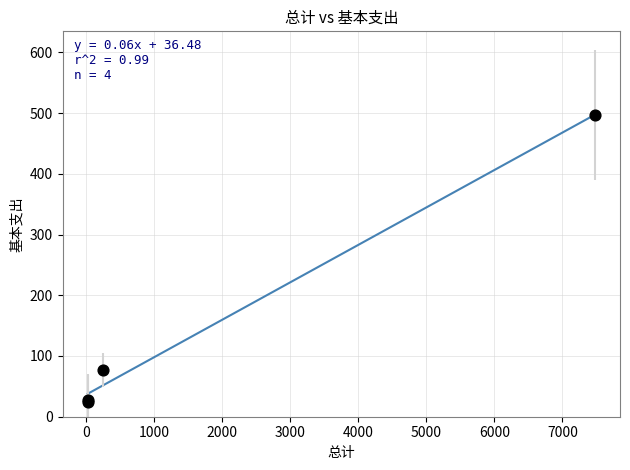

What Y value in the scatter plot is closest to 260?

77.0